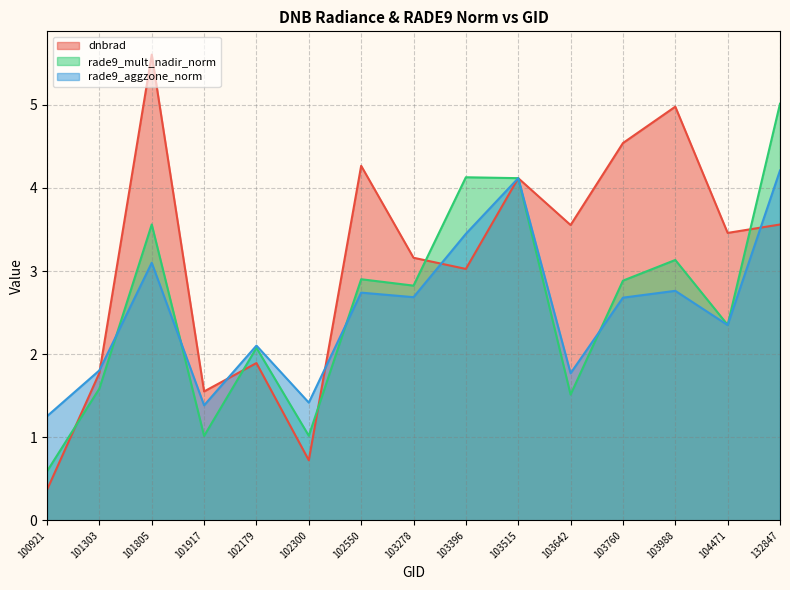

How many values in the rade9_aggzone_norm series are below 2?

5